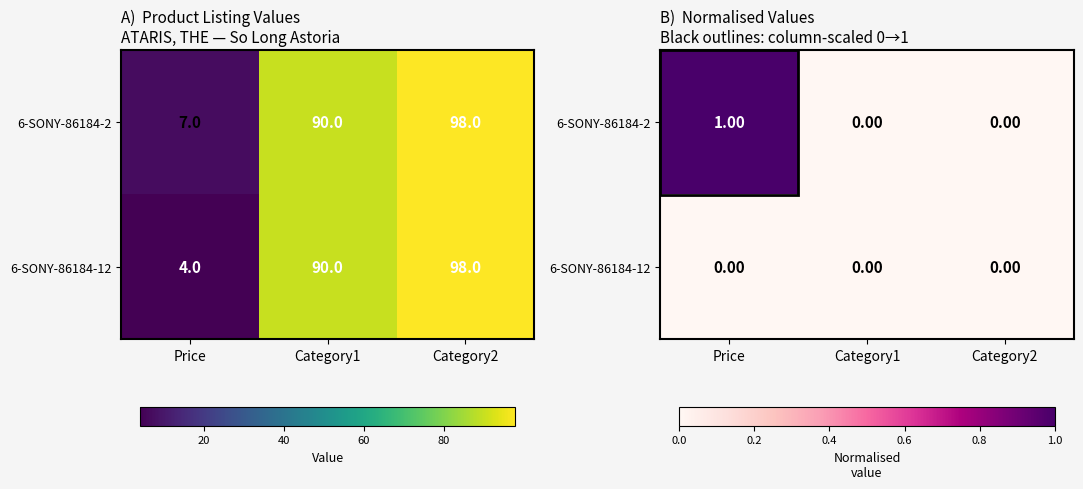

Which series changed the most between Category1 and Category2?

6-SONY-86184-2